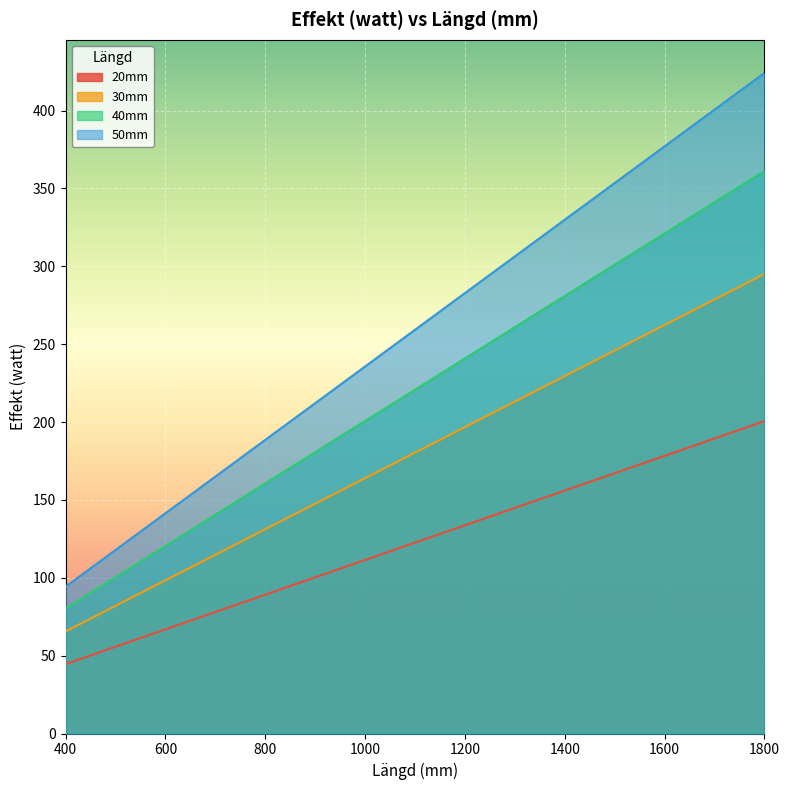

Rank the categories by 50mm value from highest to lowest.

1800, 1700, 1600, 1500, 1400, 1300, 1200, 1100, 1000, 900, 800, 700, 600, 500, 400